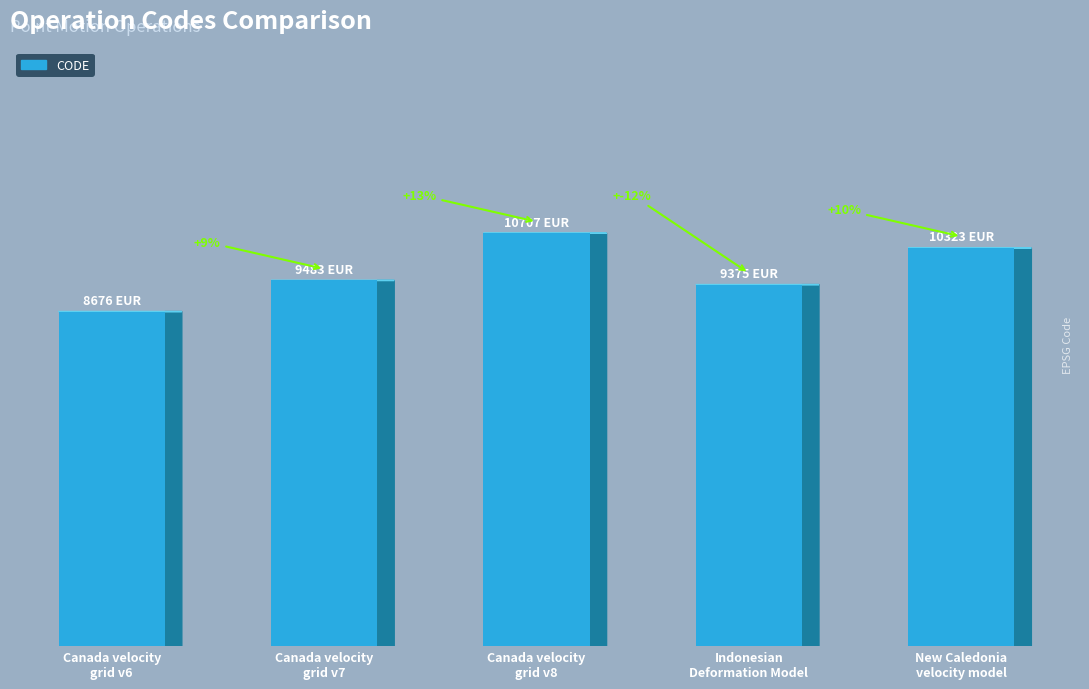

Rank the categories by value from lowest to highest.

Canada velocity
grid v6, Indonesian
Deformation Model, Canada velocity
grid v7, New Caledonia
velocity model, Canada velocity
grid v8